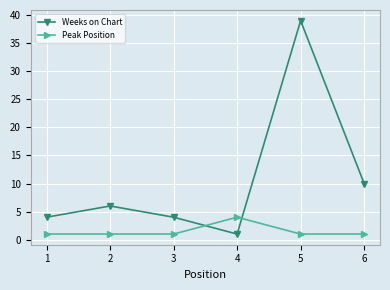

Between 2 and 4, which series saw the biggest shift?

Weeks on Chart